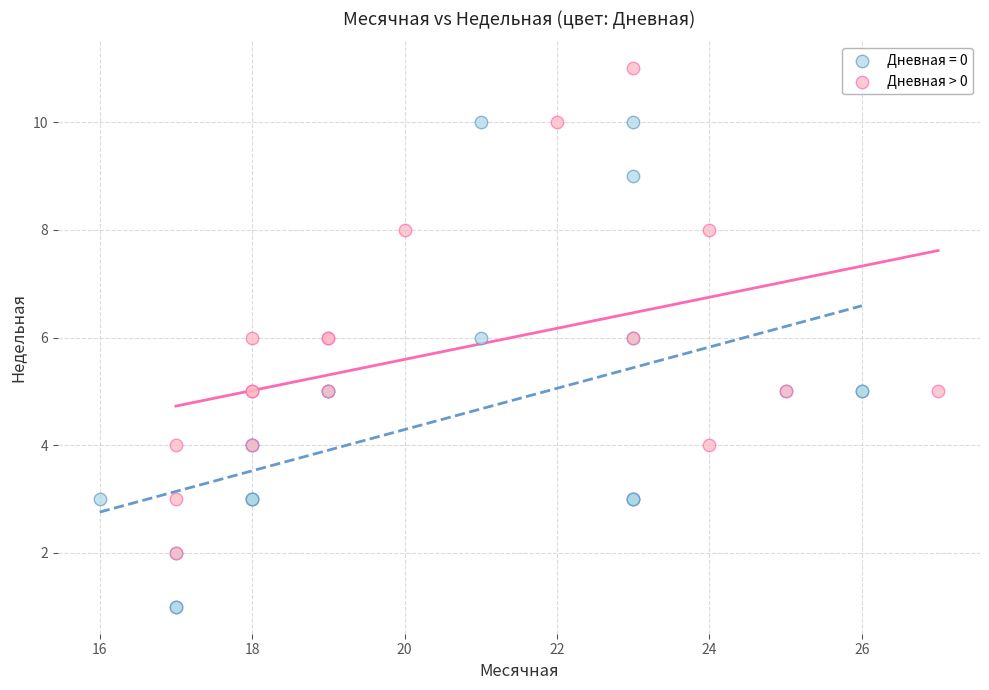

Which series contains the lowest Y value?

Дневная = 0